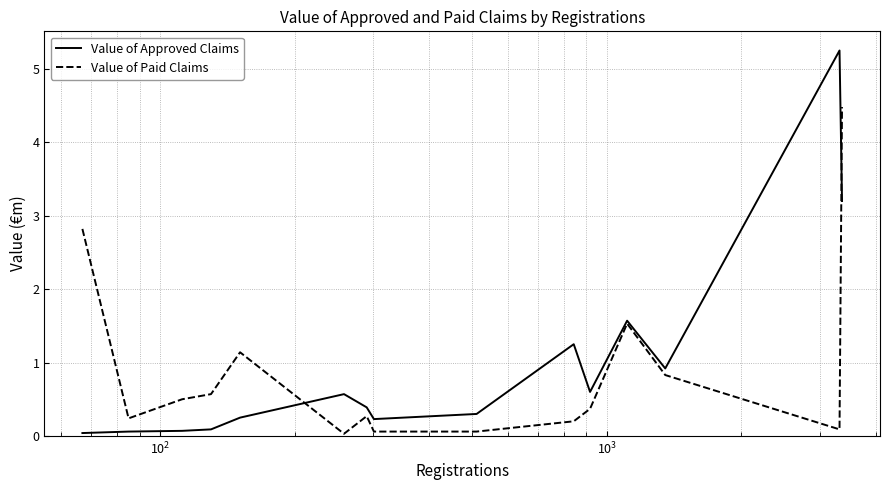

True or false: Value of Paid Claims and Value of Approved Claims cross at least once.

True